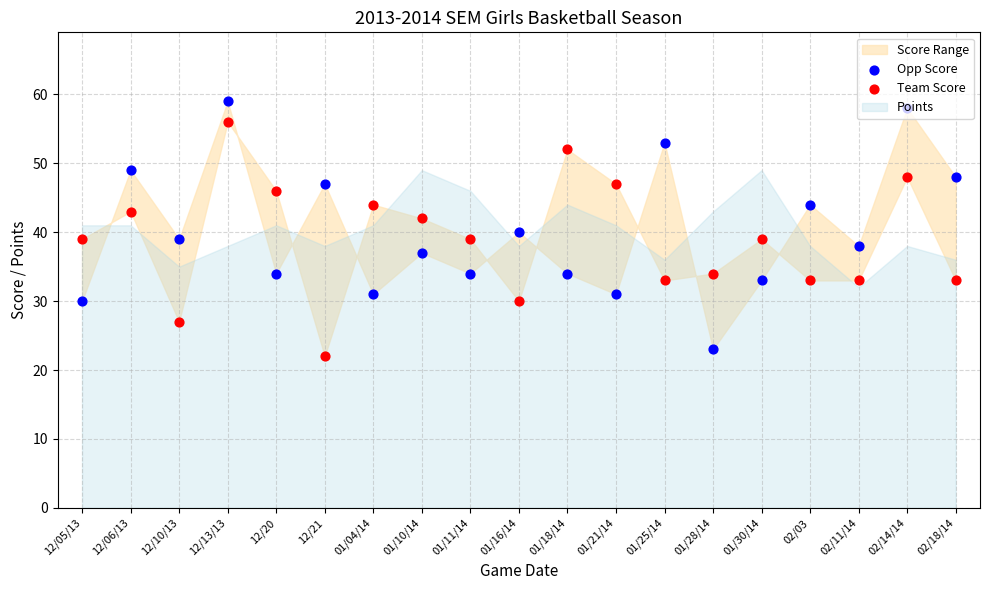

Which series has the largest Y range (max minus min)?

Opp Score